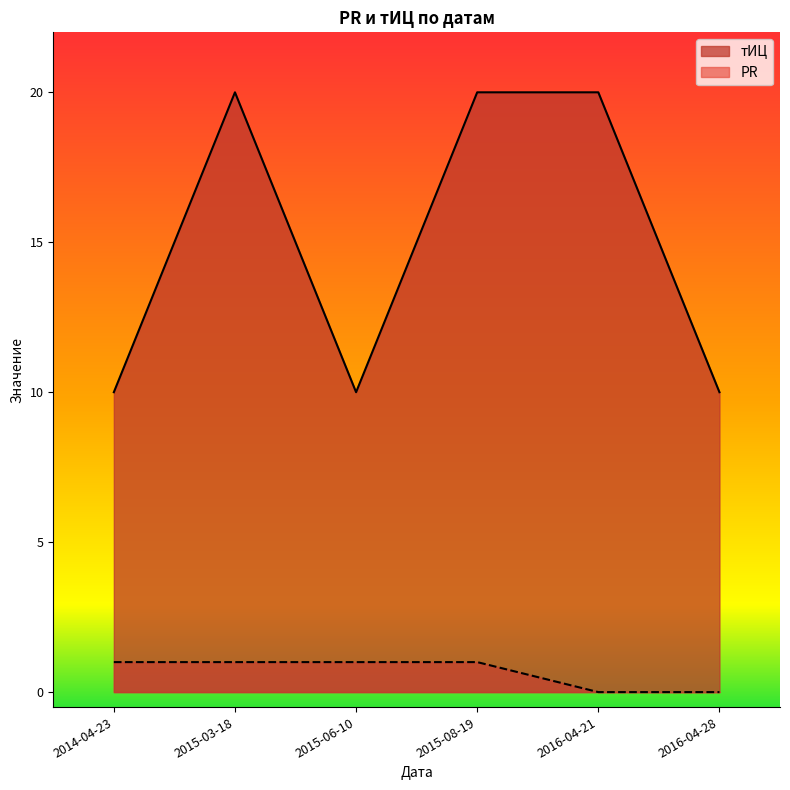

True or false: PR has a value of 2 at 2015-03-18.

False